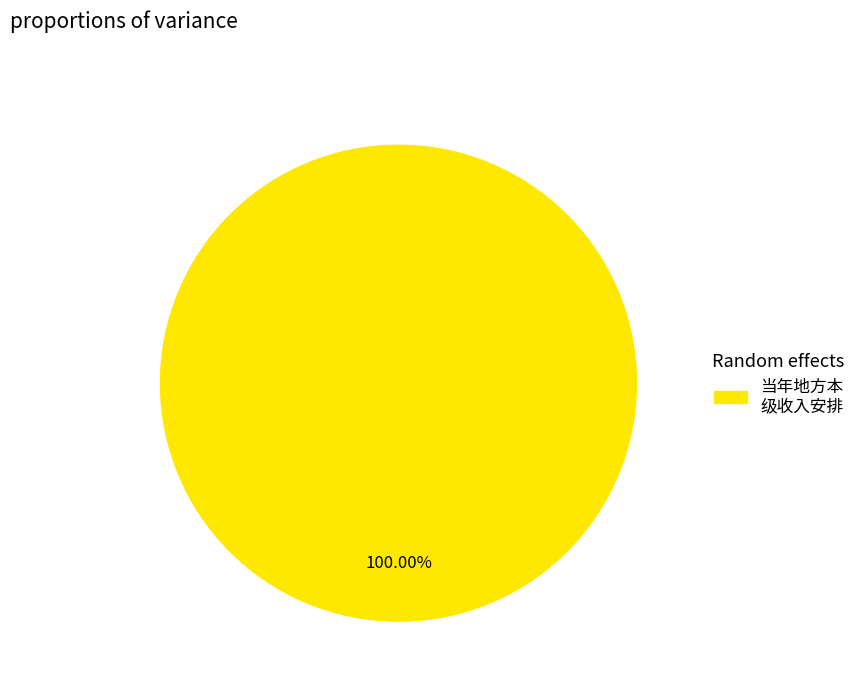

Count the number of slices in the pie.

1